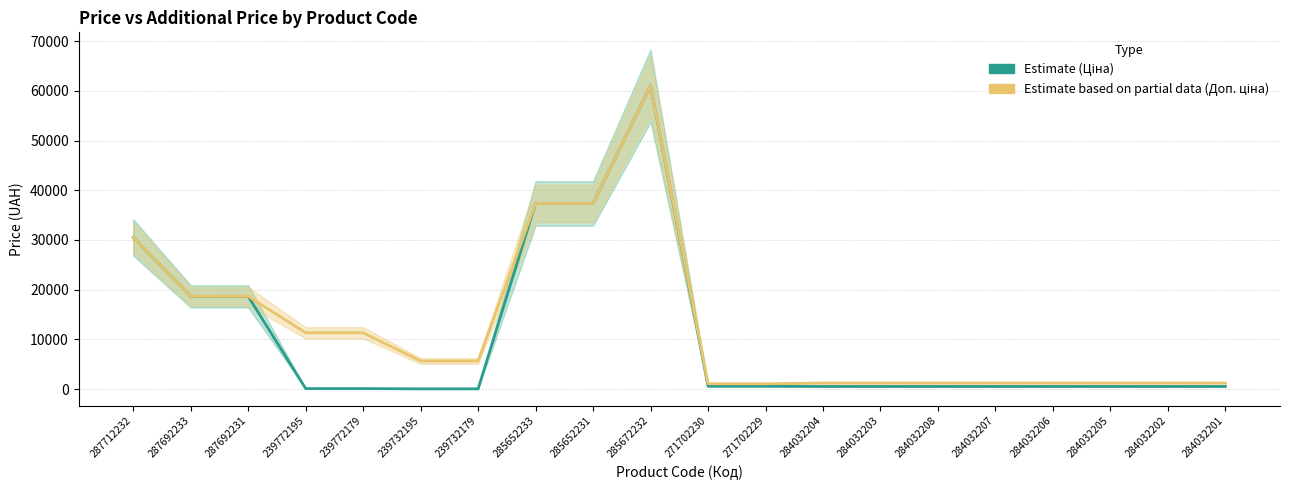

Reading left to right, transcribe all the data shown in this chart.

Ціна (Estimate): 287712232=30512.3	287692233=18671.5	287692231=18671.5	239772195=113.3	239772179=113.3	239732195=56.7	239732179=56.7	285652233=37343.0	285652231=37343.0	285672232=61024.7	271702230=586.0	271702229=586.0	284032204=535.4	284032203=535.4	284032208=535.4	284032207=535.4	284032206=535.4	284032205=535.4	284032202=535.4	284032201=535.4
Доп. ціна (Estimate based on partial data): 287712232=30512.3	287692233=18671.5	287692231=18671.5	239772195=11334.0	239772179=11334.0	239732195=5667.0	239732179=5667.0	285652233=37343.0	285652231=37343.0	285672232=61024.7	271702230=1074.5	271702229=1074.5	284032204=1227.2	284032203=1227.2	284032208=1227.2	284032207=1227.2	284032206=1227.2	284032205=1227.2	284032202=1227.2	284032201=1227.2